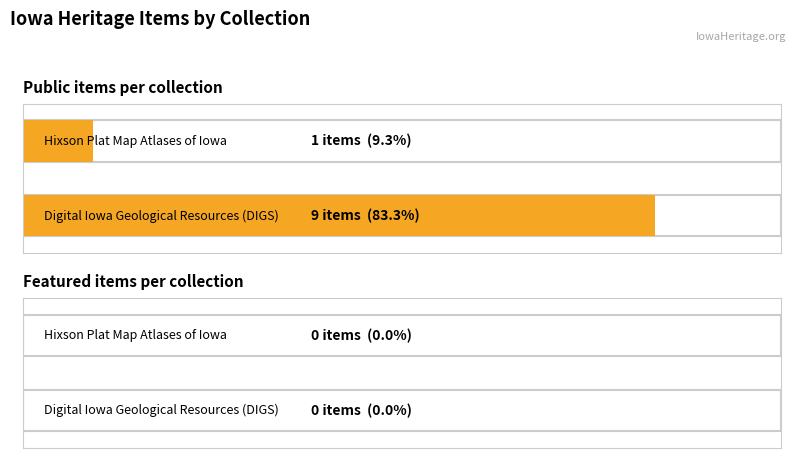

At which label does featured reach its peak?

Hixson Plat Map Atlases of Iowa